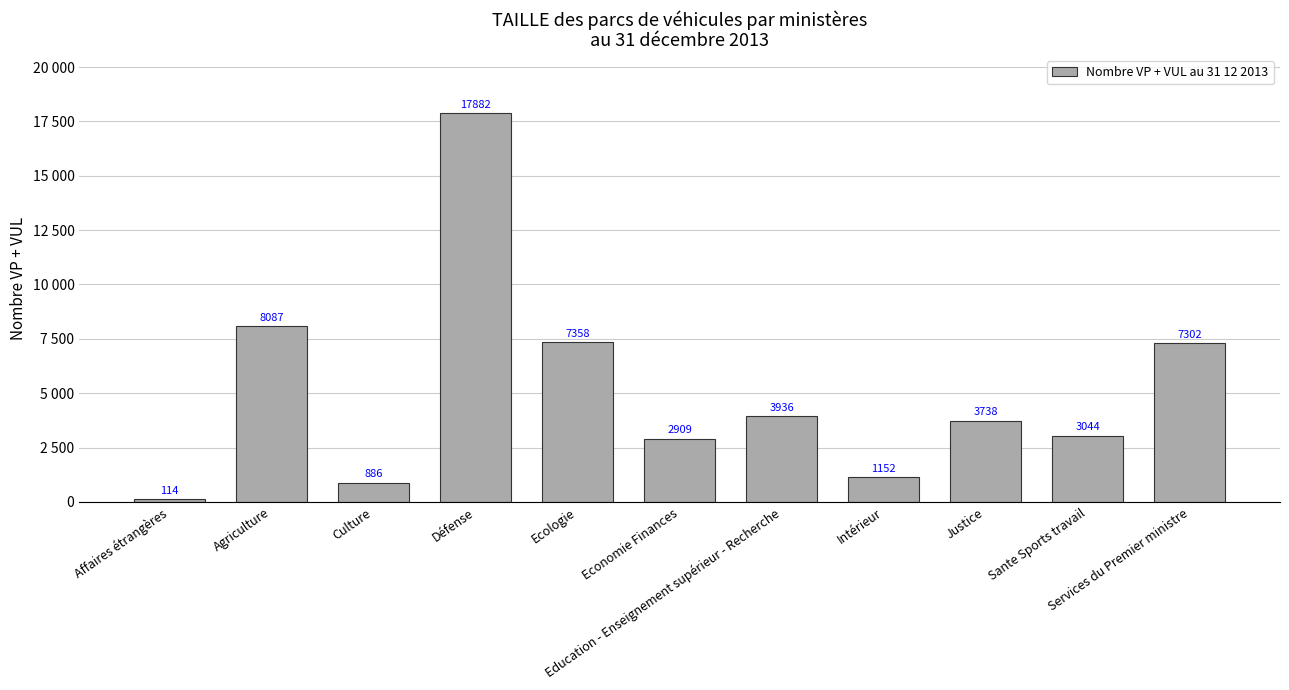

What is the sum of all values?

56408